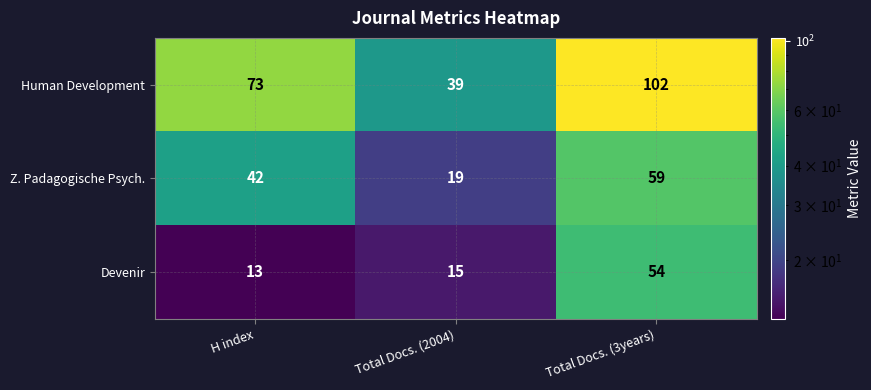

The Z. Padagogische Psych. series shows 19 at Total Docs. (2004). True or false?

True